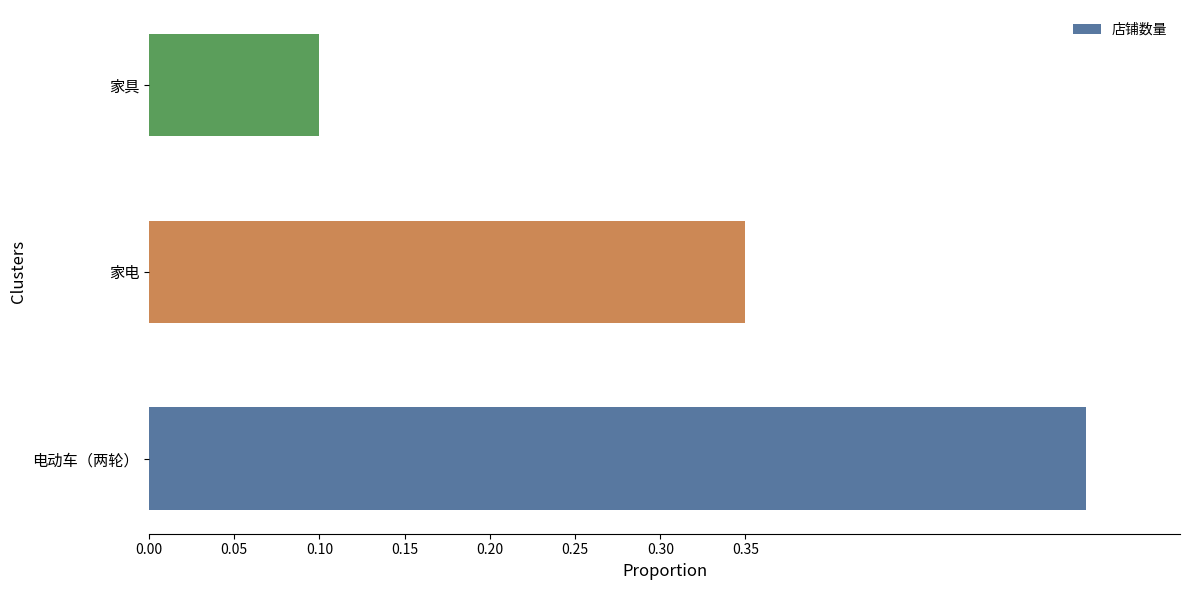

Rank the categories by value from highest to lowest.

电动车（两轮）, 家电, 家具